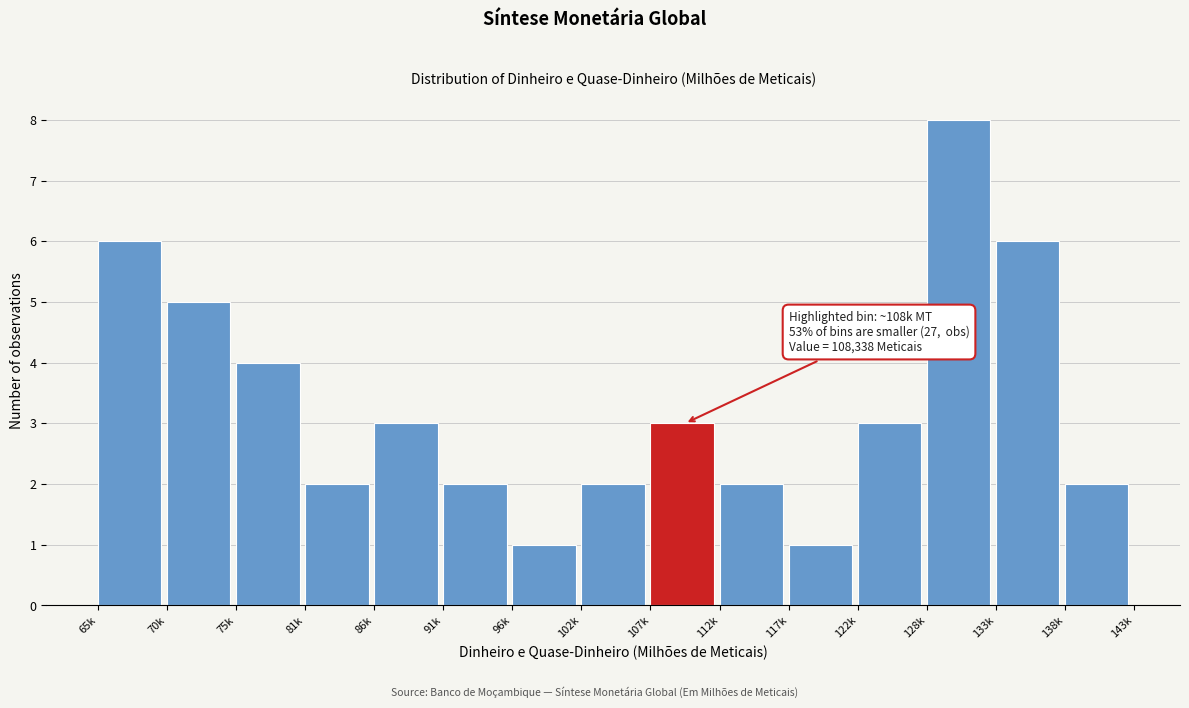

Reading left to right, transcribe all the data shown in this chart.

6	5	4	2	3	2	1	2	3	2	1	3	8	6	2